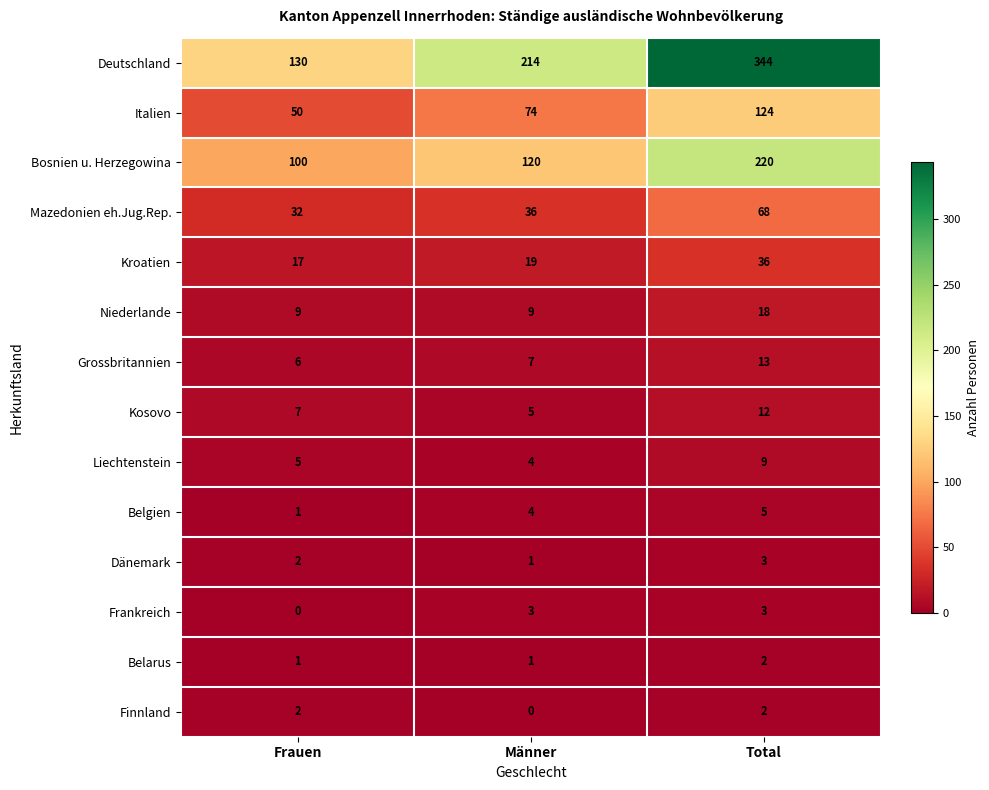

What is the difference between the highest and lowest values at Frauen?

130